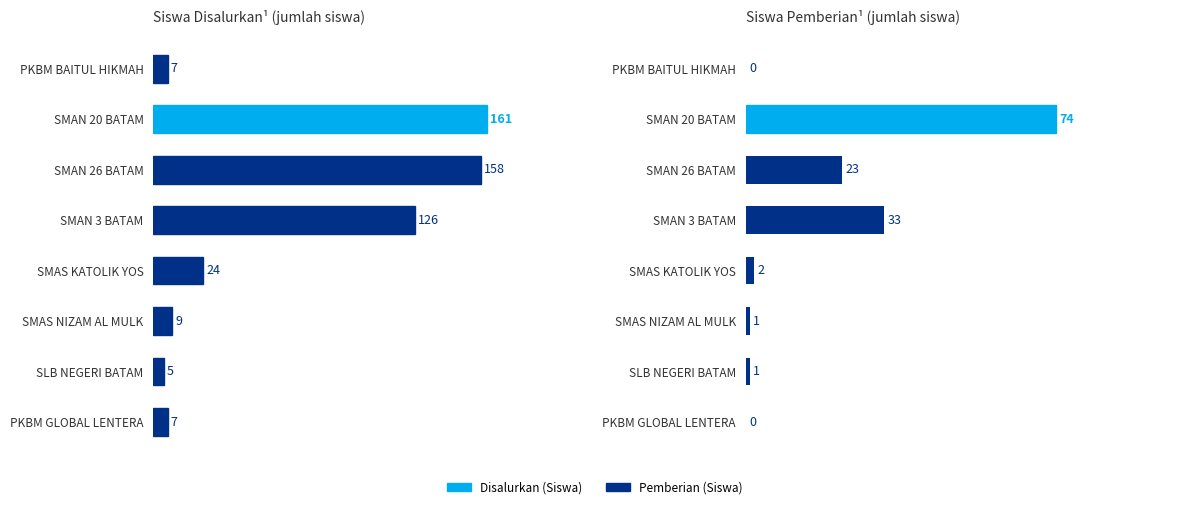

Is the value of Pemberian (Siswa) at PKBM BAITUL HIKMAH greater than the value of Disalurkan (Siswa) at SMAN 20 BATAM?

No